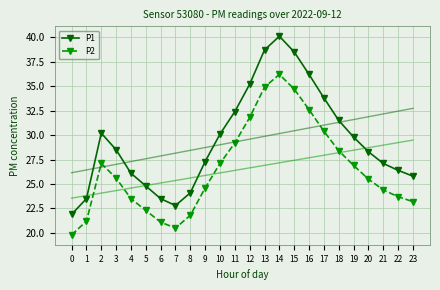

Which series changed the most between 10 and 21?

P1